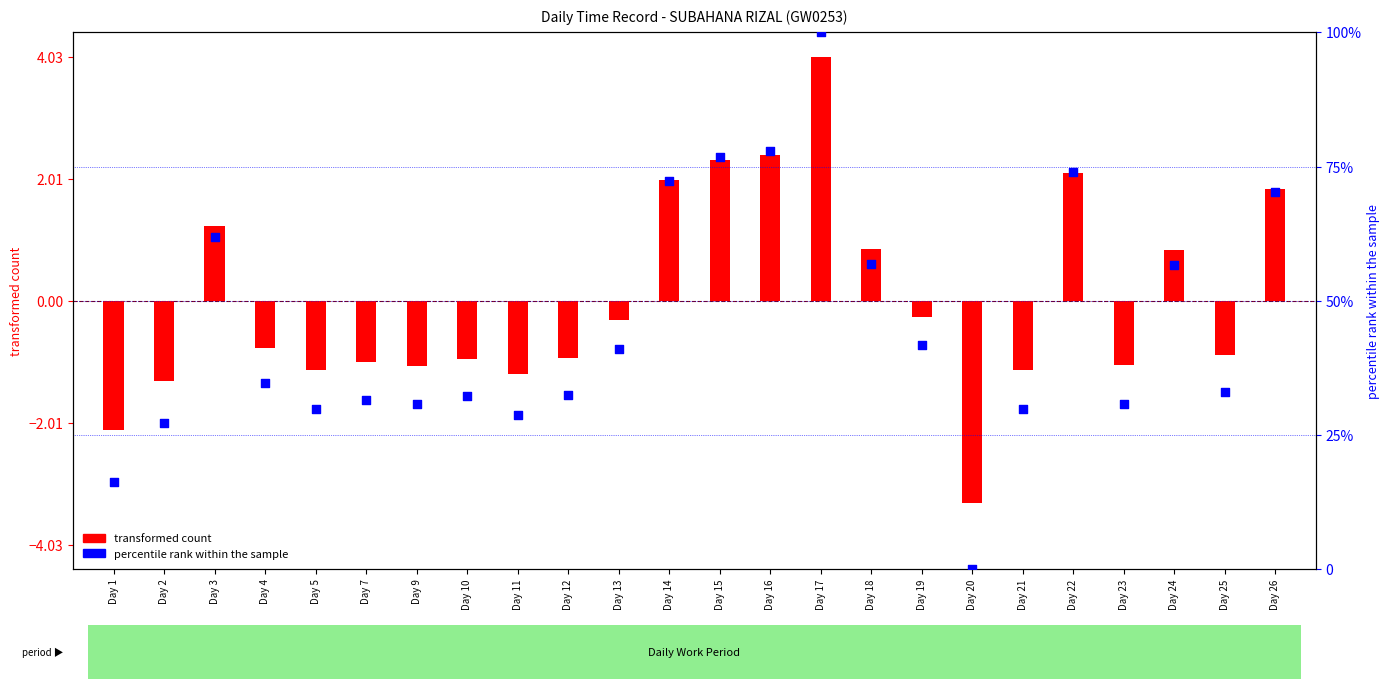

At which category is the sum across all series the highest?

Day 17